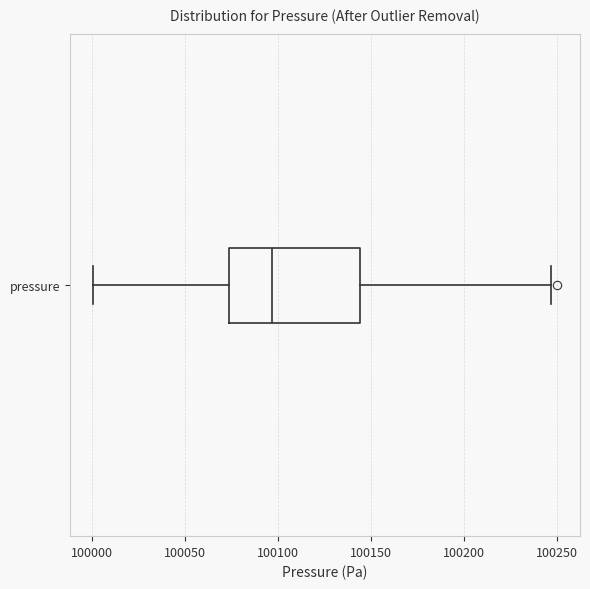

Transcribe this box plot: give where the median line is, the range the box spans, and where the two whiskers end, as read against the x-axis. The values are not printed on the chart, so give them approximately, as read against the axis.

median 100095, box 100075 to 100145, whiskers 100000 to 100245